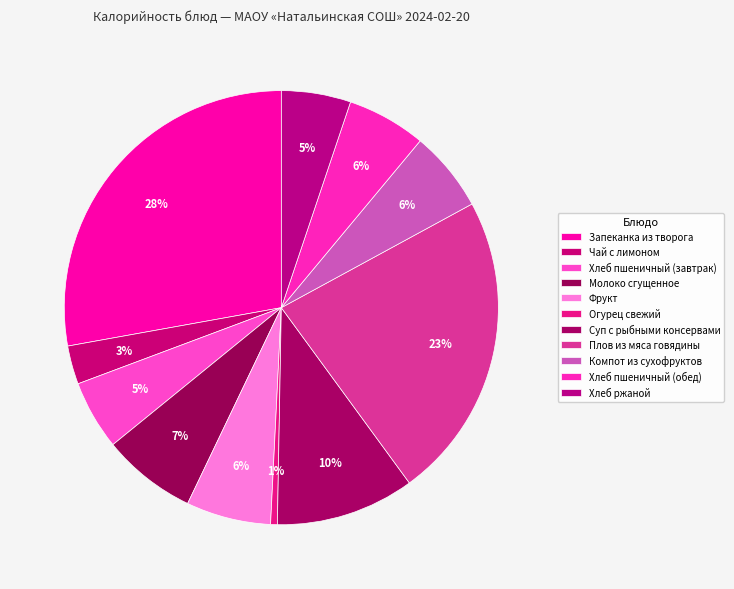

What portion of the pie excludes Плов из мяса говядины?

77.1%